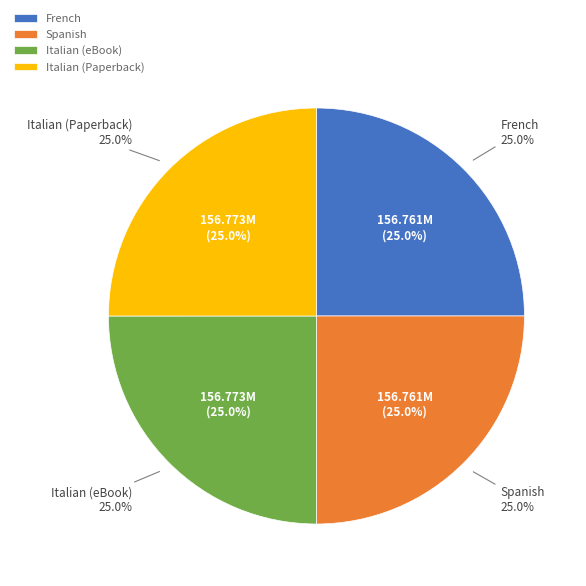

Is there a majority slice in this chart?

No